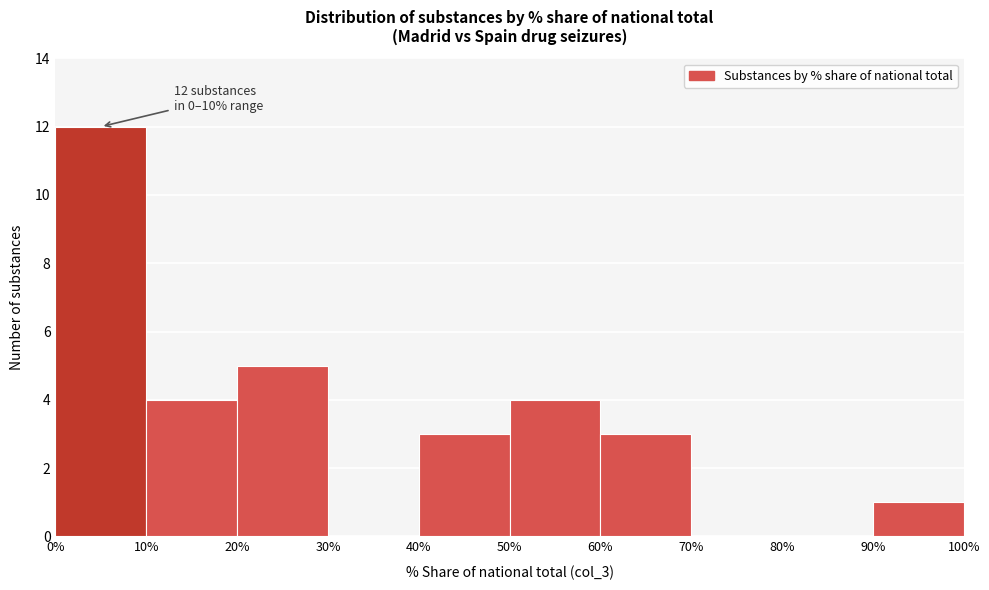

Which range on the x-axis has the tallest bar?

0% to 10%